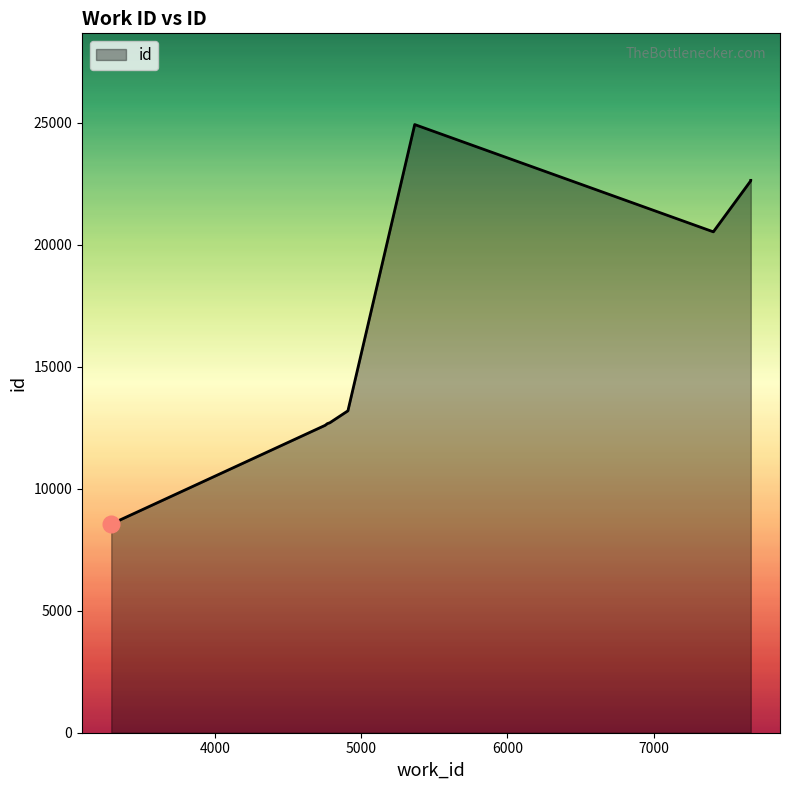

The chart shows a value of 6877 at 7665. True or false?

False